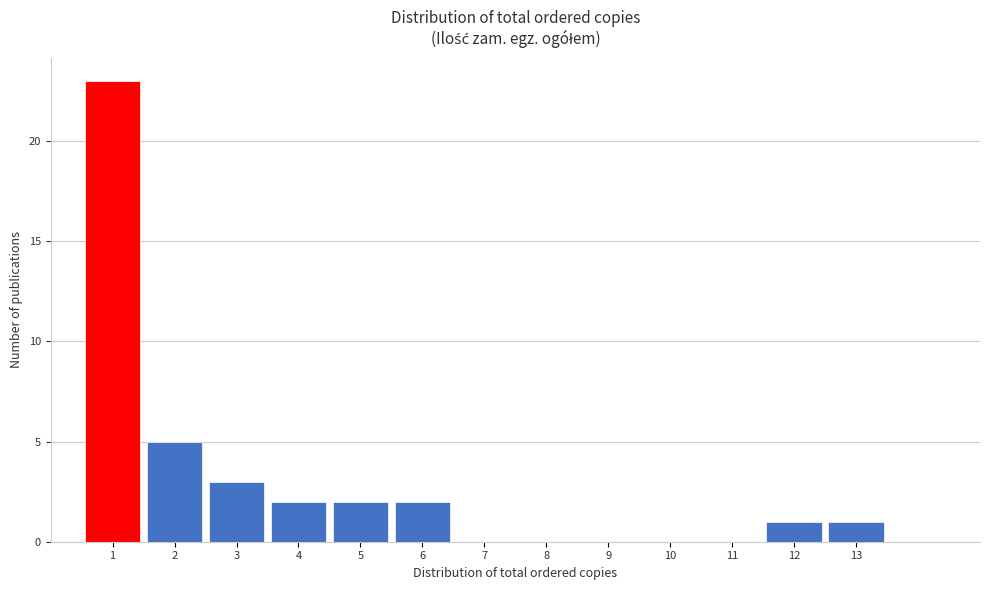

Which range on the x-axis has the tallest bar?

0.5 to 1.5